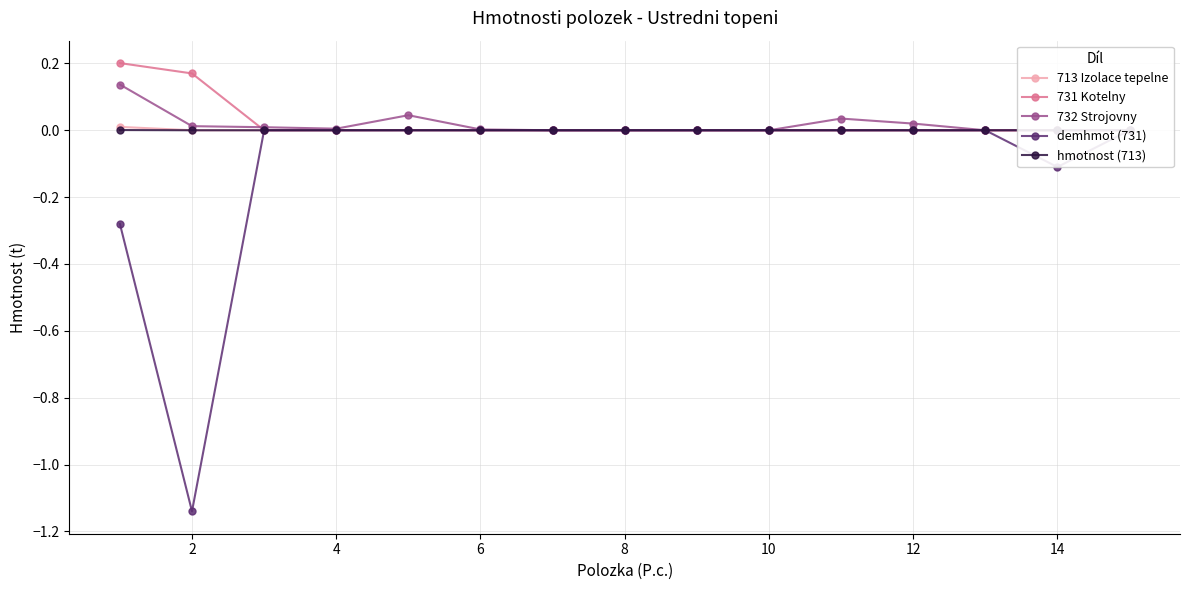

Which series changed the most between 10 and 12?

732 Strojovny